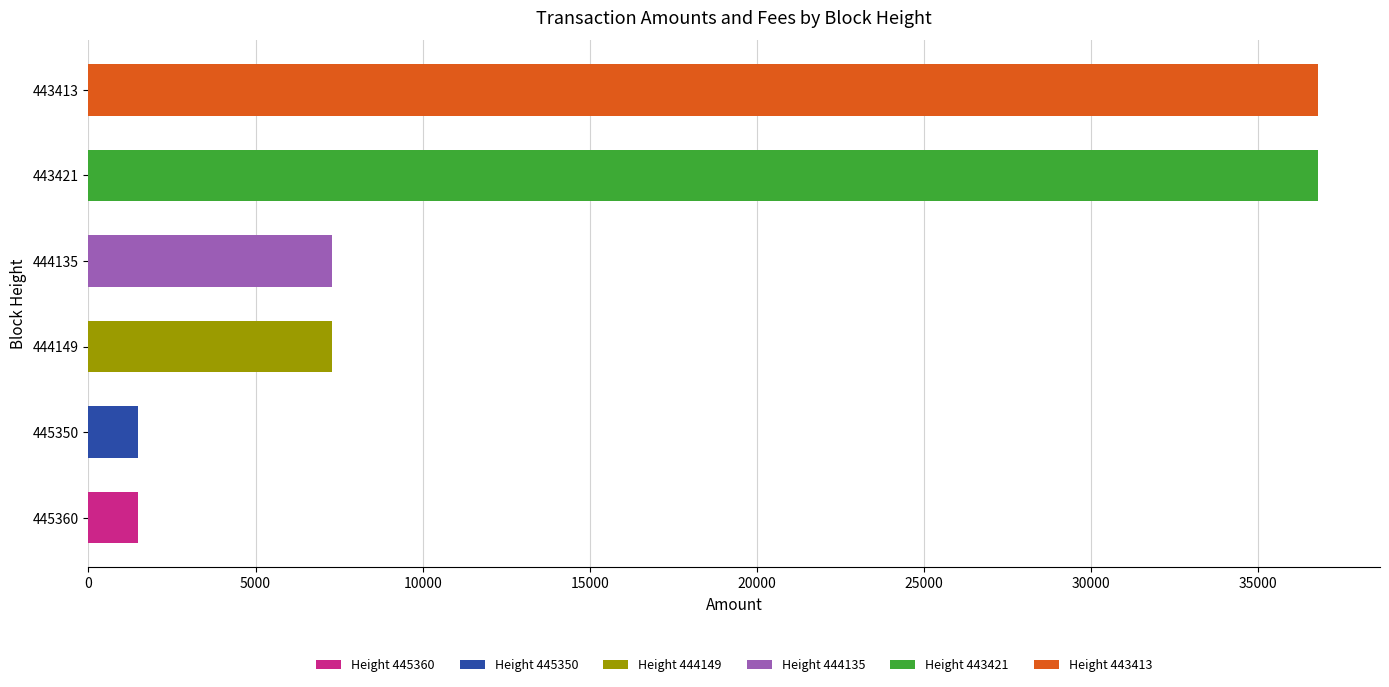

What is the minimum value shown in the chart?

1469.8